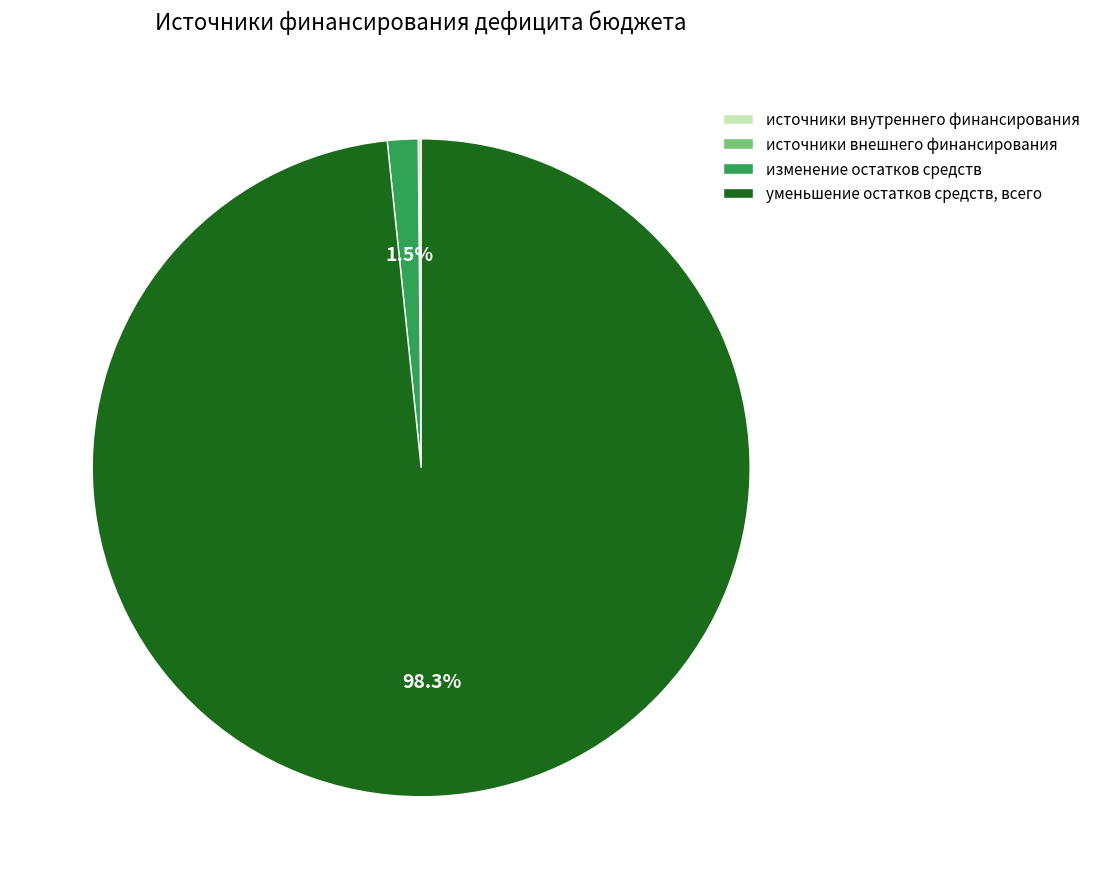

What percentage is NOT represented by изменение остатков средств?

98.5%